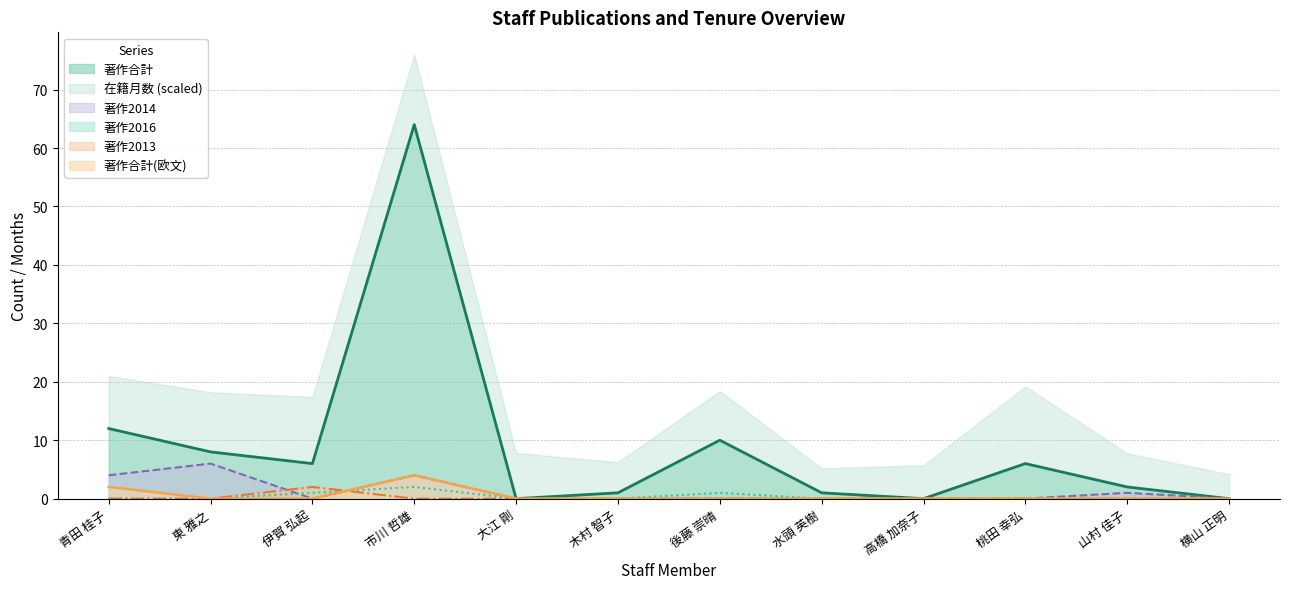

Where is the first local minimum for 著作2014?

伊賀 弘起